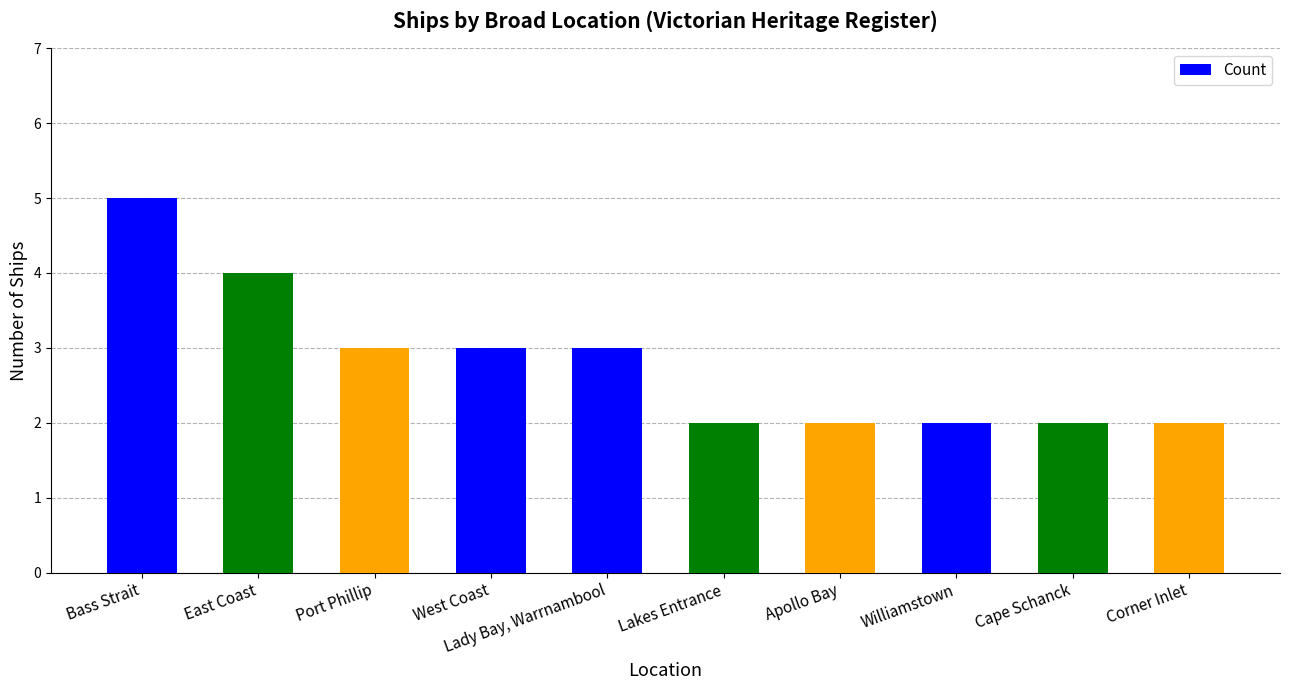

What is the difference between the maximum and minimum values?

3